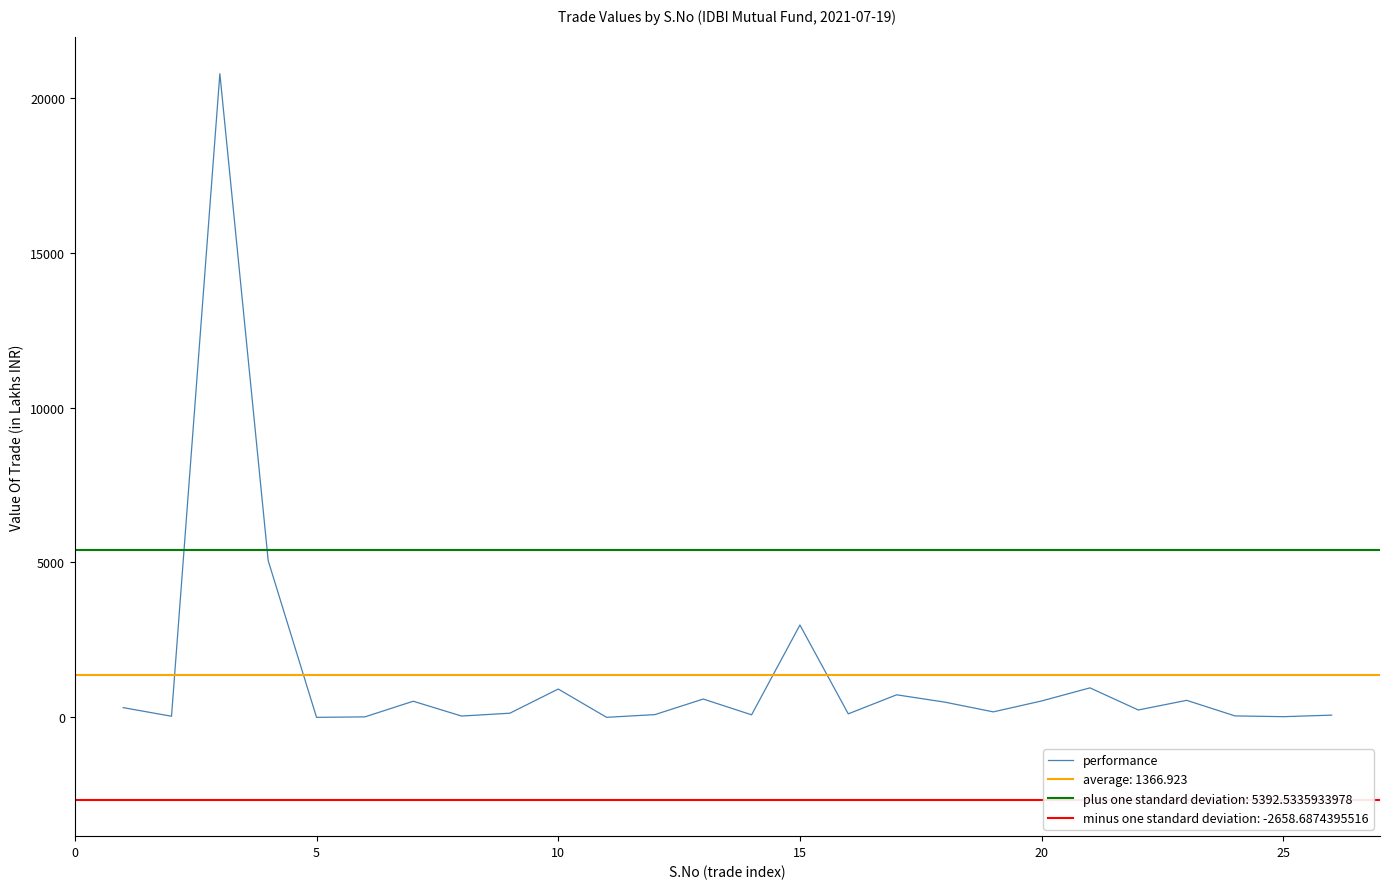

Is it true that the value at 22 is 121.9?

False